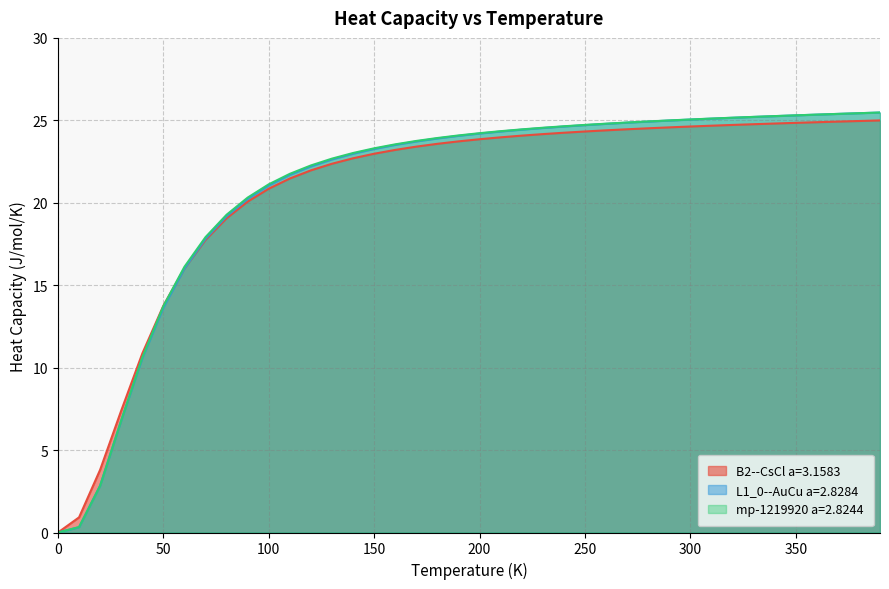

What is the difference between the mp-1219920 a=2.8244 values at 150.0 and 320.0?

1.9